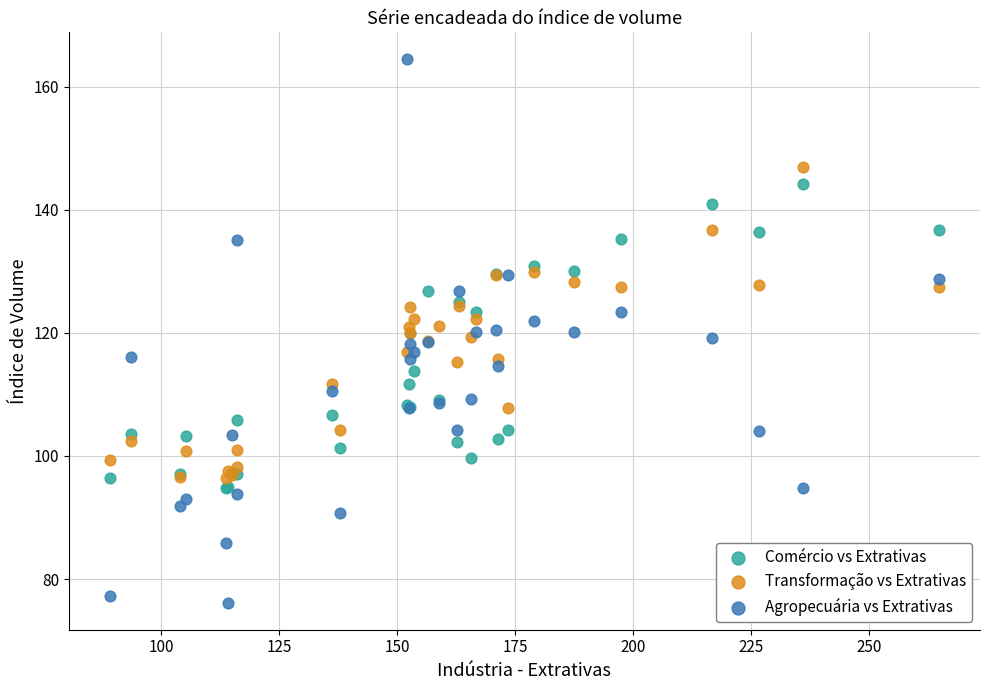

Which series has the widest spread of Y values?

Agropecuária vs Extrativas